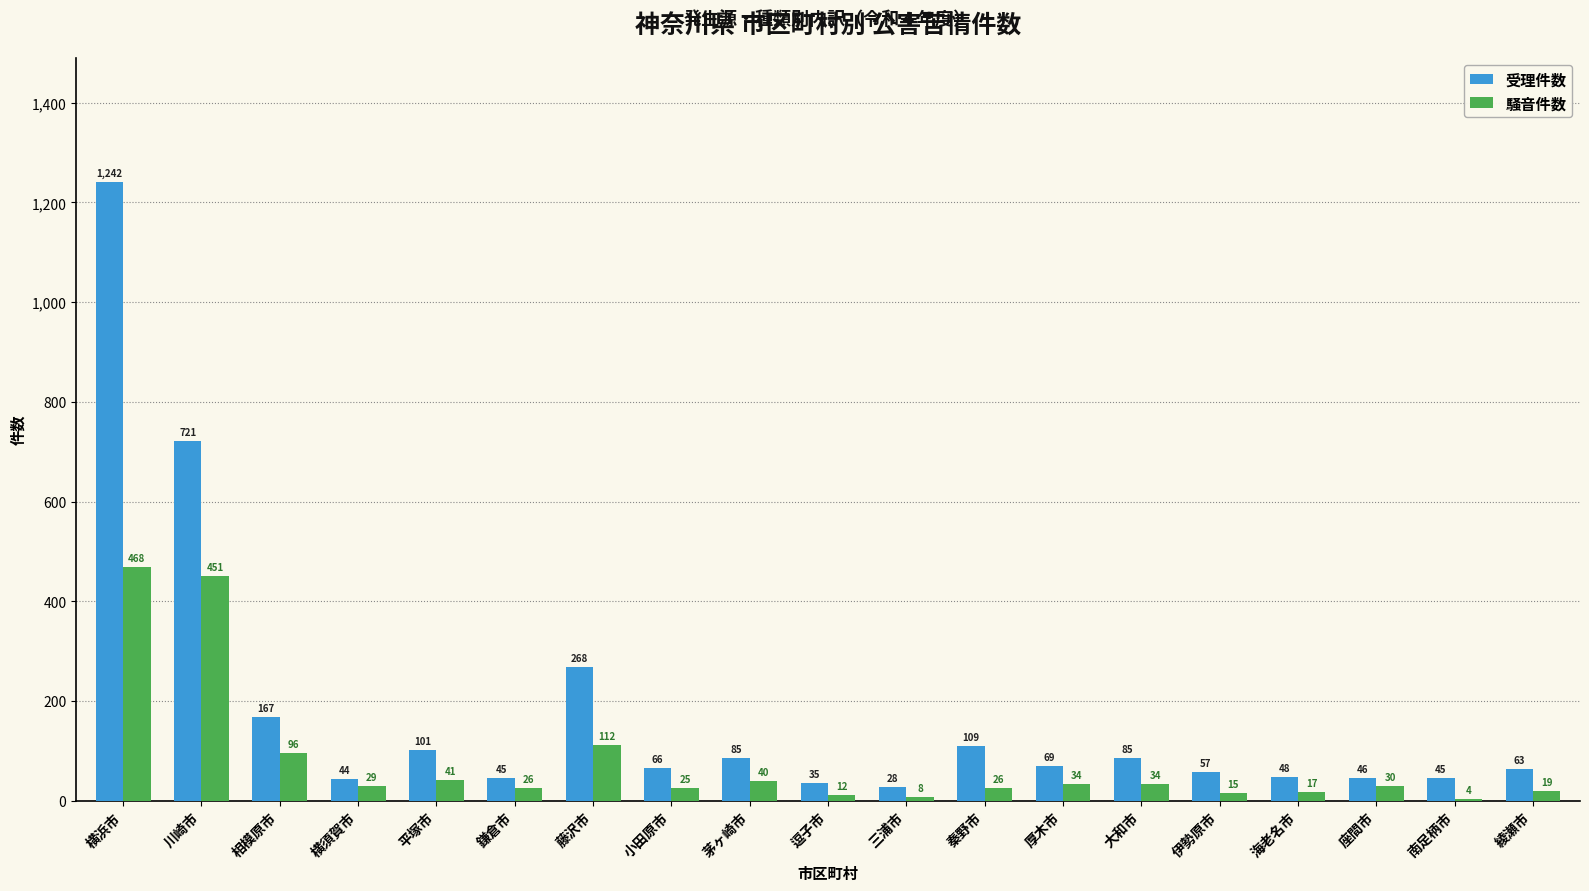

At which label does 騒音件数 first exceed 29?

横浜市